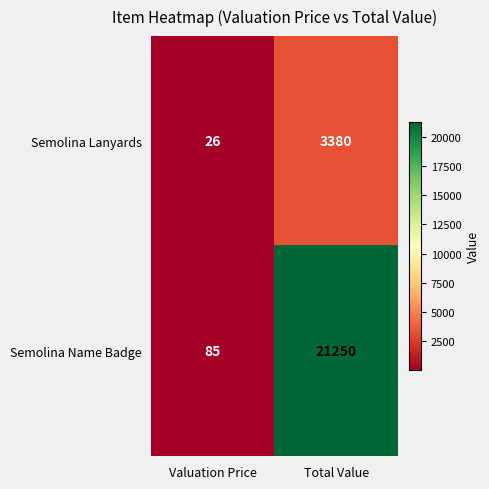

Count the number of categories in the chart.

2